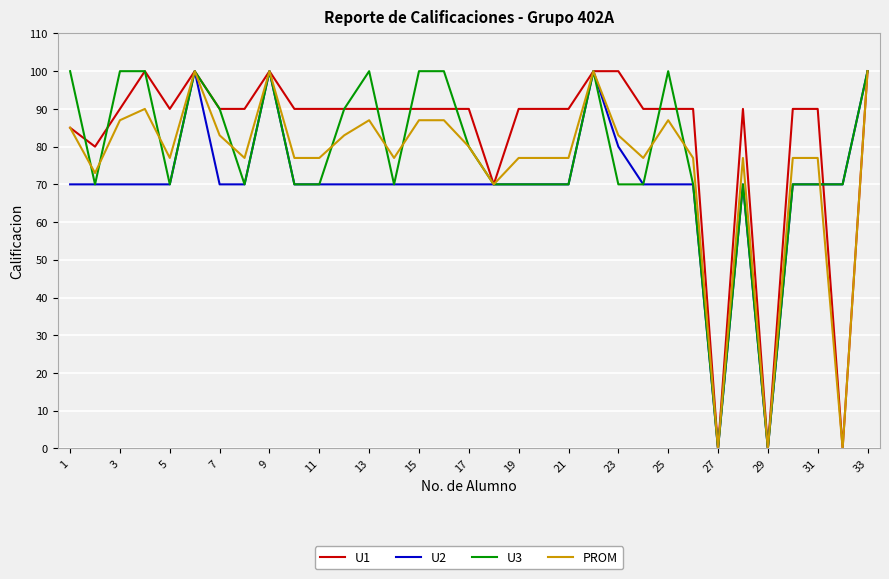

At how many categories does at least one series exceed 44?

31